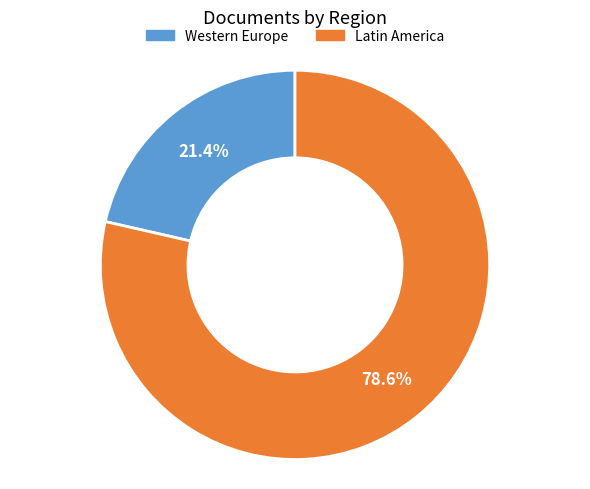

What percentage is the Latin America slice, to the nearest percent?

79%